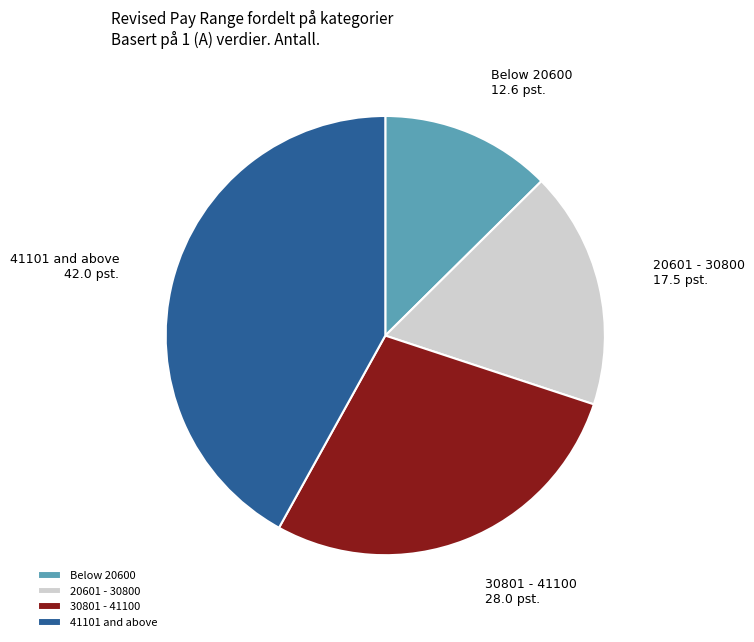

Combined, do 20601 - 30800 and 41101 and above account for over 50%?

Yes